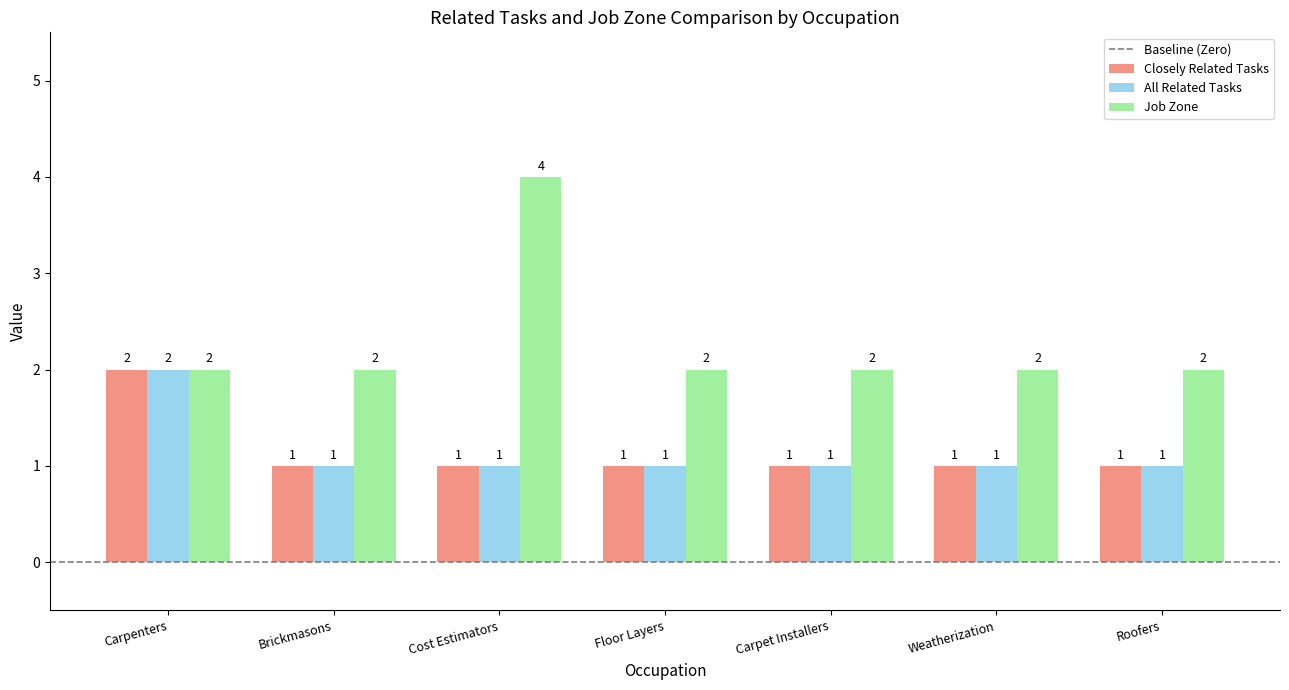

What is the sum of all All Related Tasks values?

8